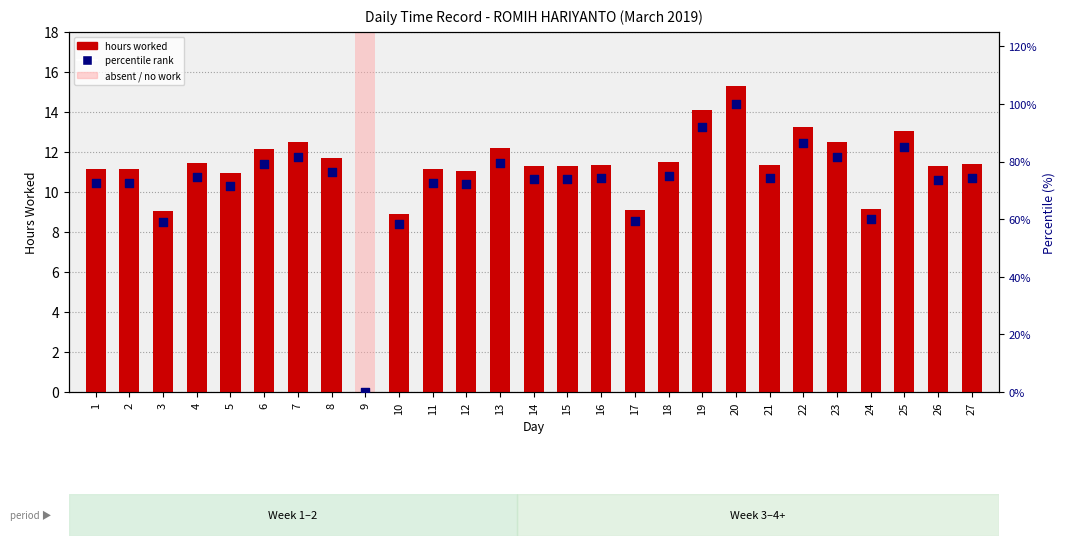

At how many categories does at least one series exceed 83?

4